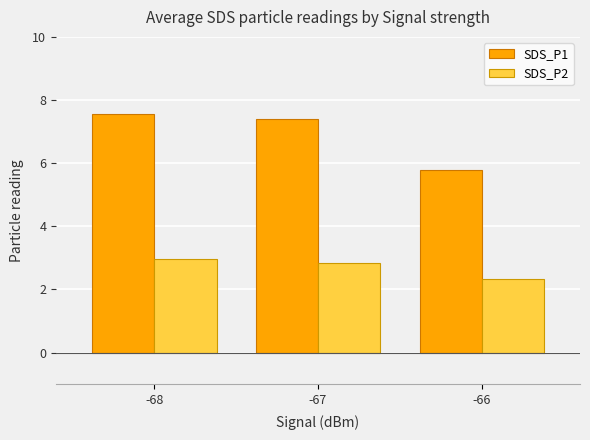

At which category is the sum across all series the highest?

-68